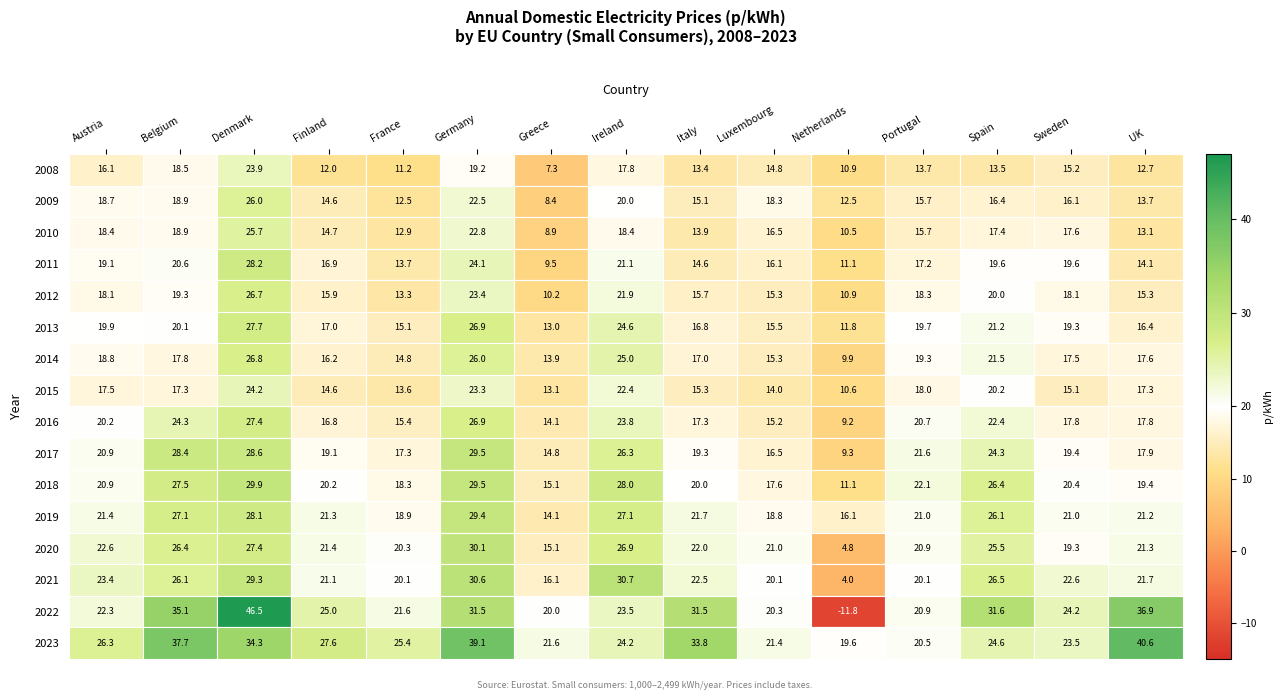

Which series has the largest range (max minus min)?

2022